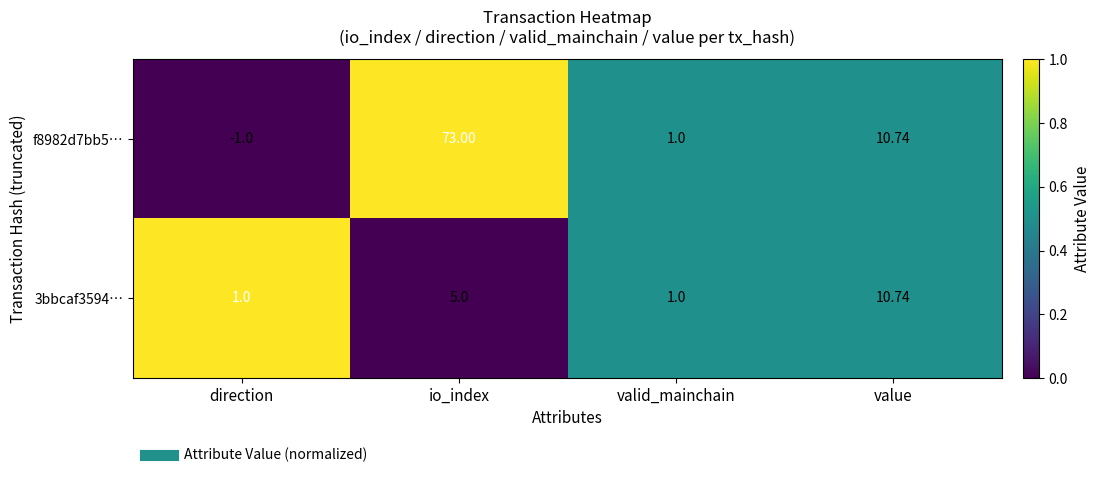

Is the value of 3bbcaf3594… at value greater than the value of f8982d7bb5… at direction?

Yes